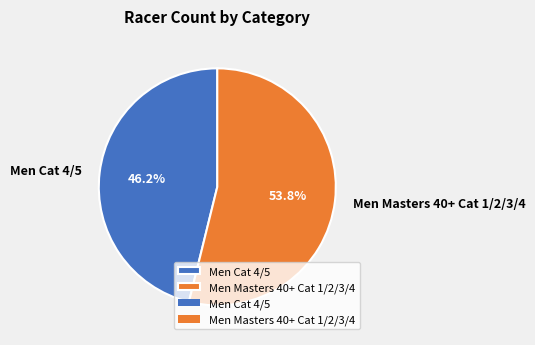

Does Men Masters 40+ Cat 1/2/3/4 represent more than half of the total?

Yes